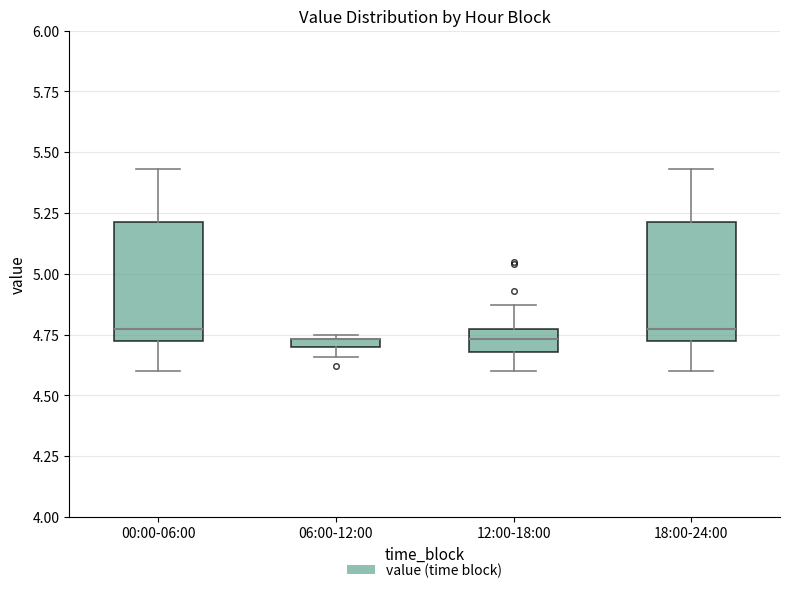

Where is the upper edge of the box for 00:00-06:00 on the y-axis? The values are not printed on the chart, so give them approximately, as read against the axis.

5.20